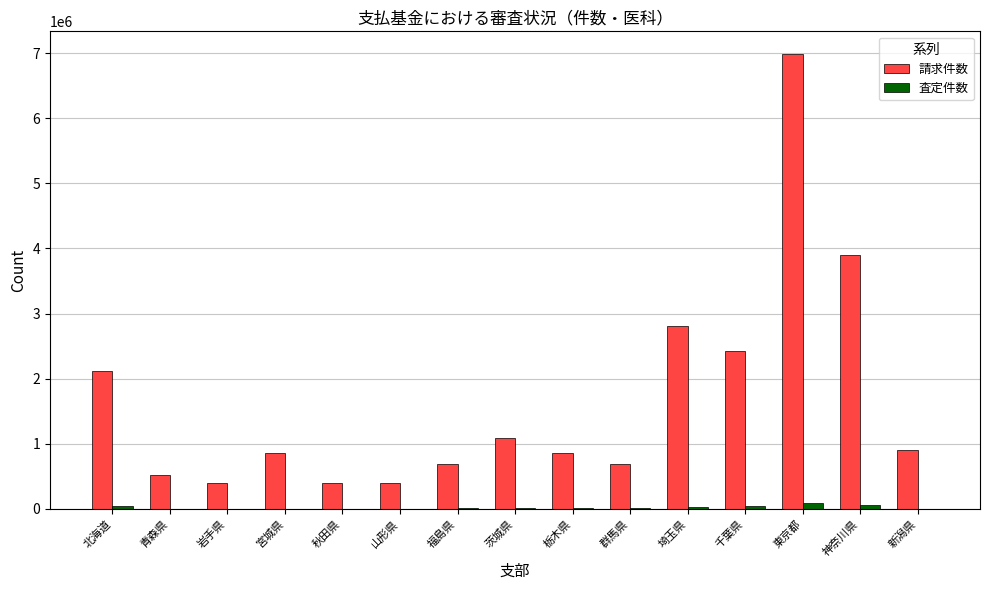

What is the highest value of the 請求件数 series?

6986389